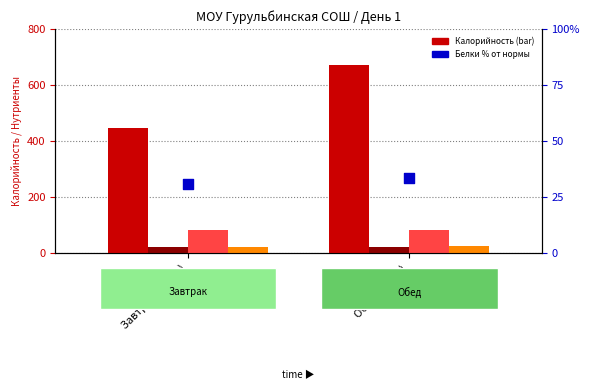

At how many categories does at least one series exceed 3?

2